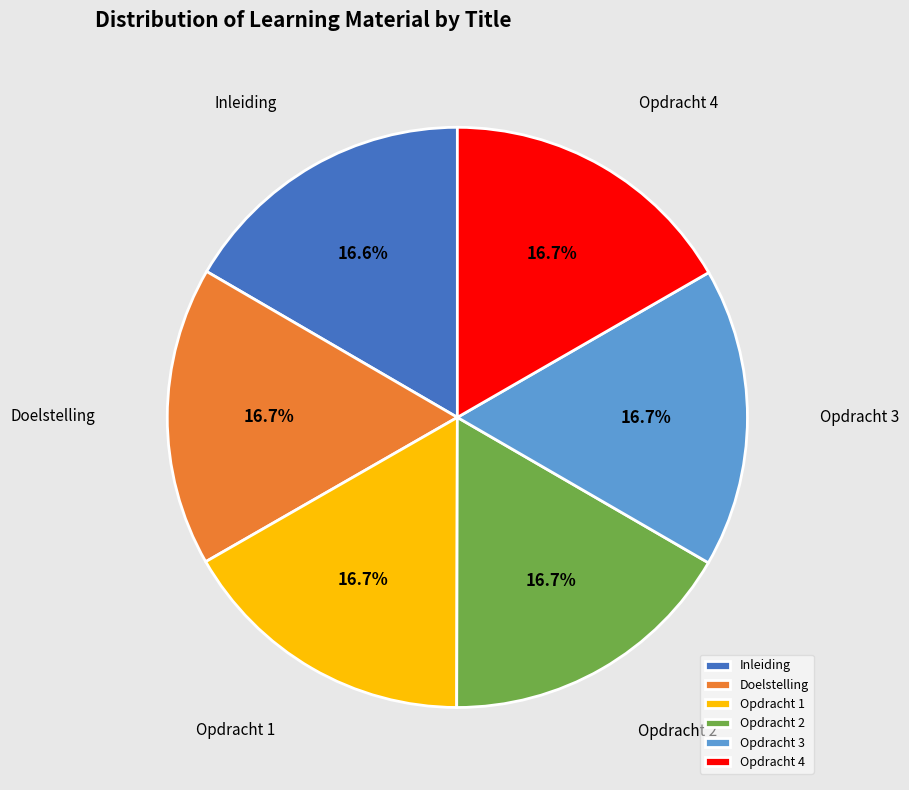

How many slices are in this pie chart?

6